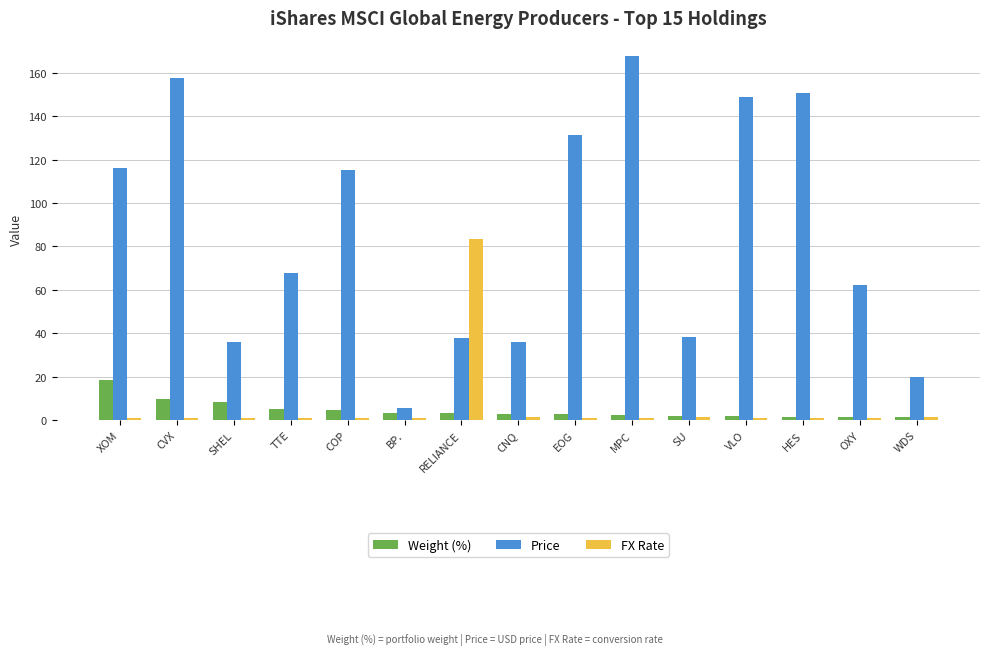

What position from the left is XOM?

1